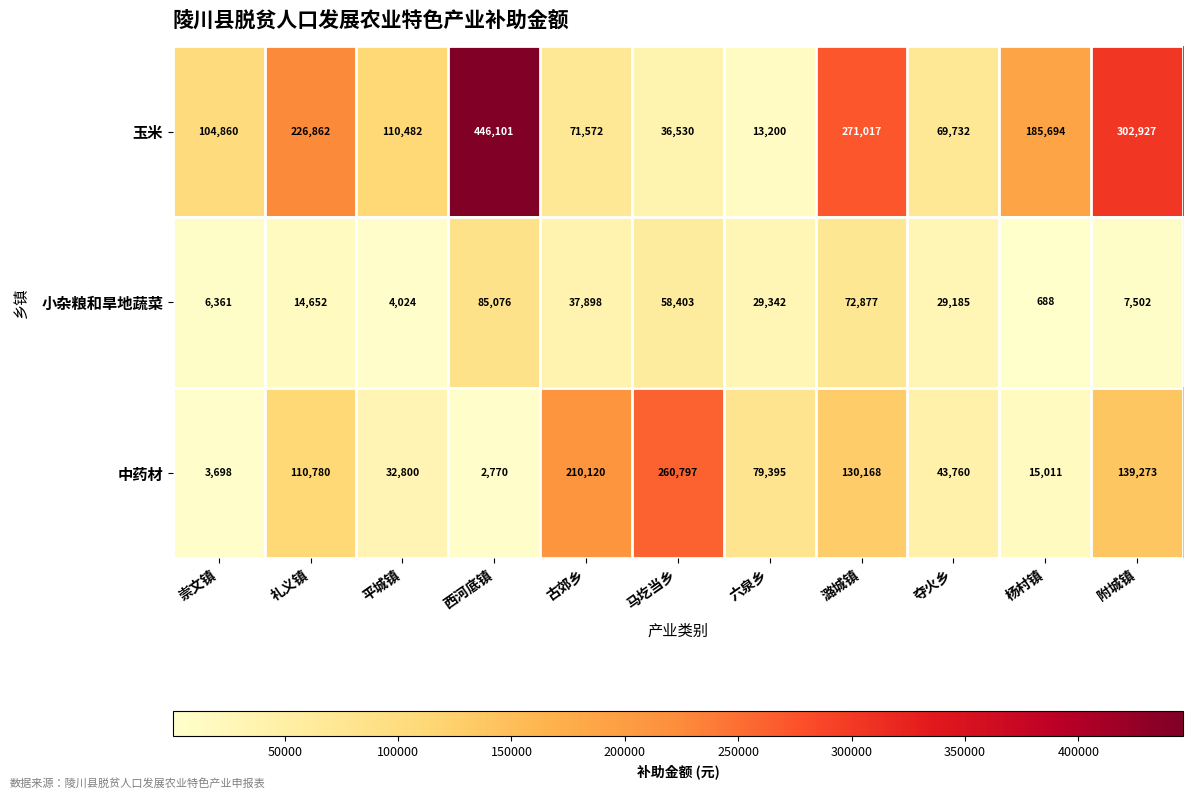

At which label does 玉米 first exceed 110482?

礼义镇